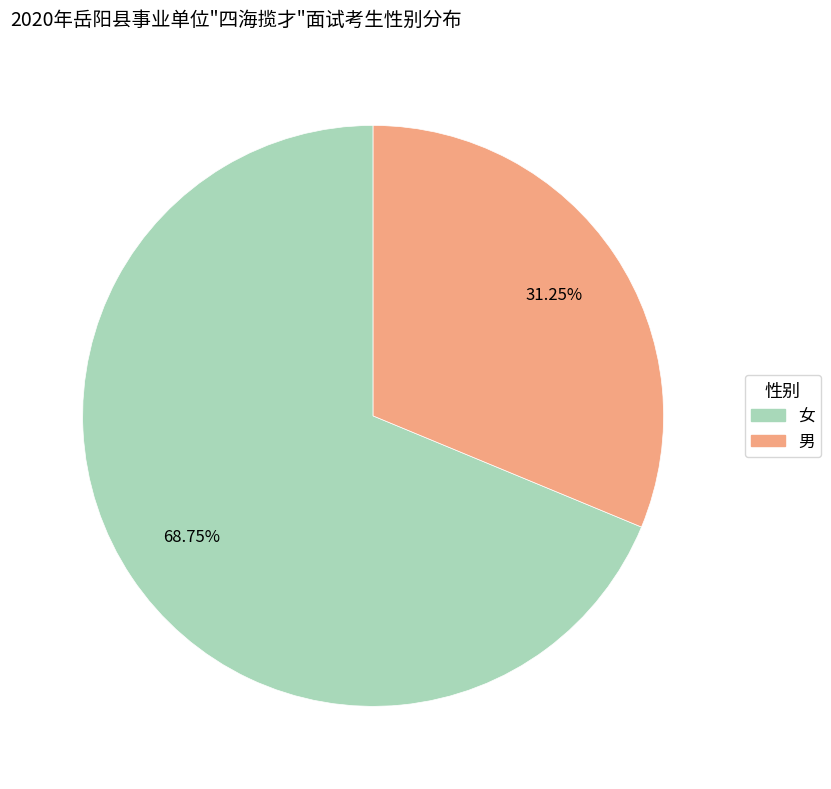

Which slice is the smallest?

男